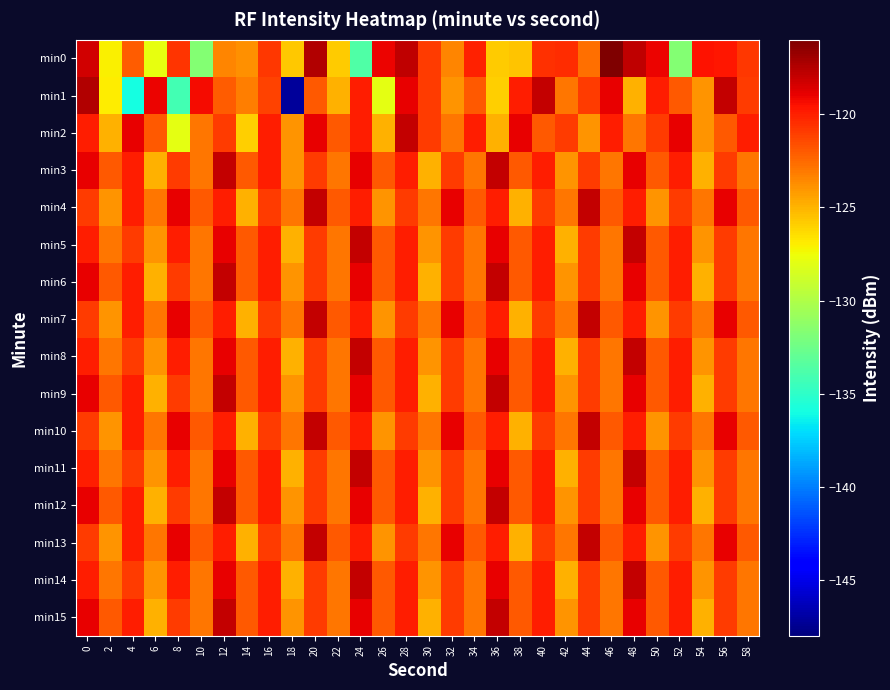

At 4, list the series in order from largest to smallest.

min2, min3, min4, min6, min7, min9, min10, min12, min13, min15, min5, min8, min11, min14, min0, min1